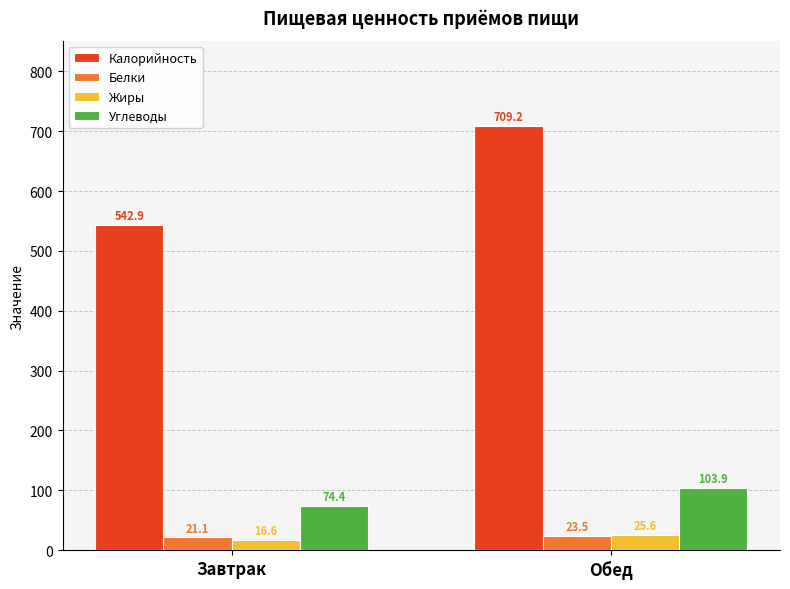

Count the number of data series in this chart.

4